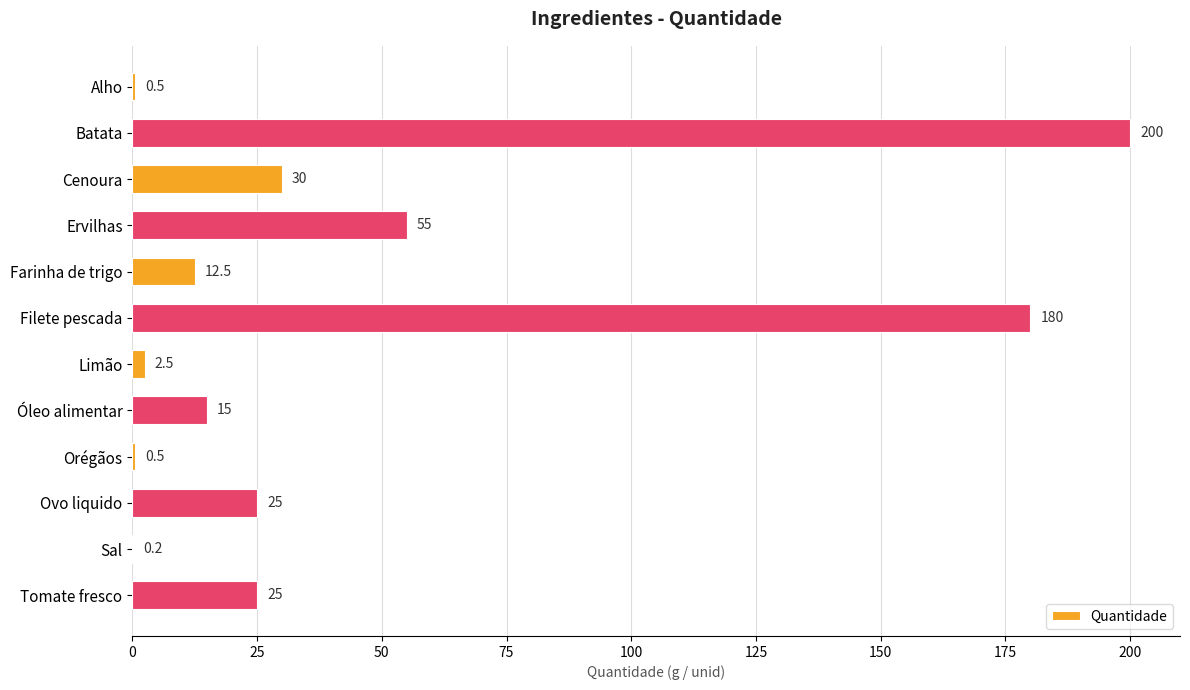

How many categories are shown in the chart?

12